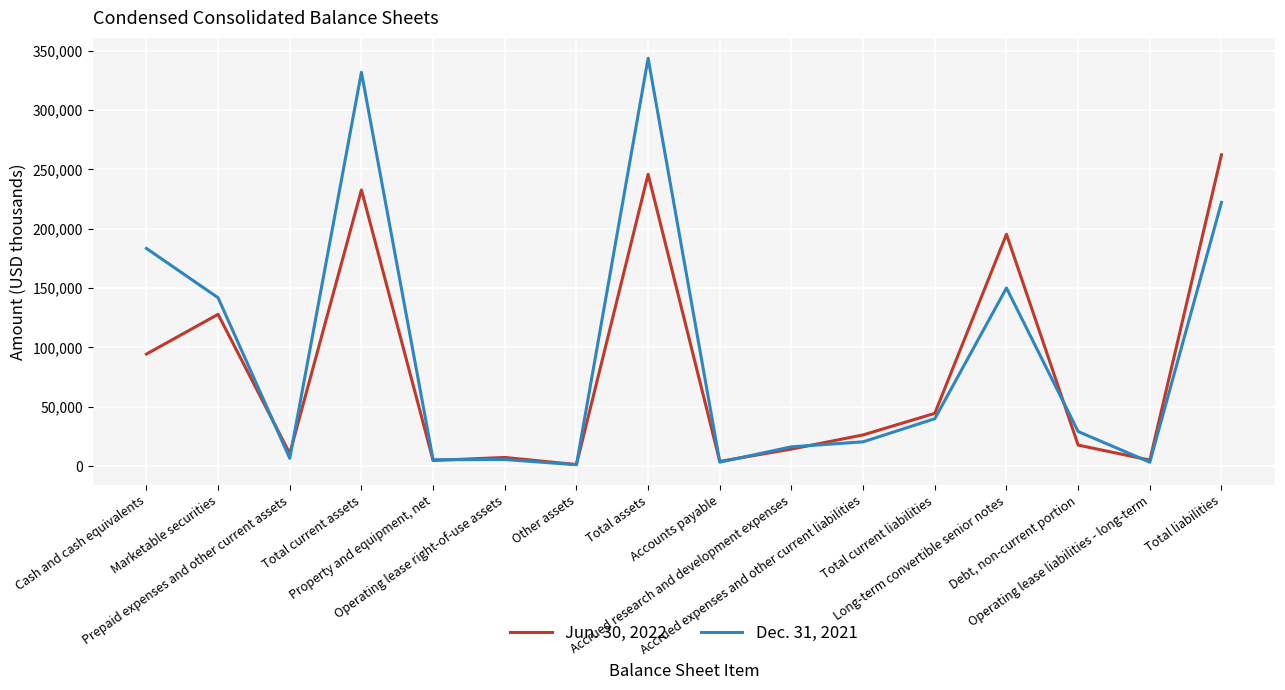

Is this an area chart (filled region under the line)?

No